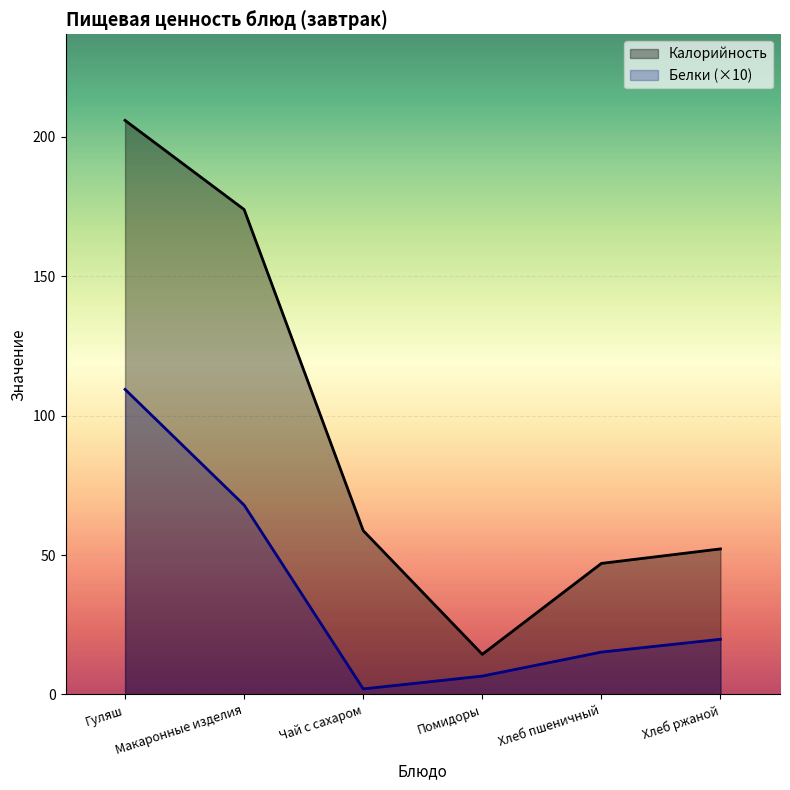

Reading left to right, extract all data points from this chart.

Калорийность: 205.8	173.9	58.8	14.4	47.0	52.2
Белки: 109.4	67.9	2.0	6.6	15.2	19.8